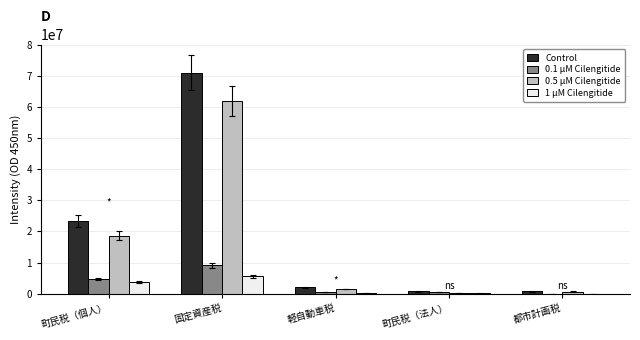

What is the average value of the Control series?

19554581